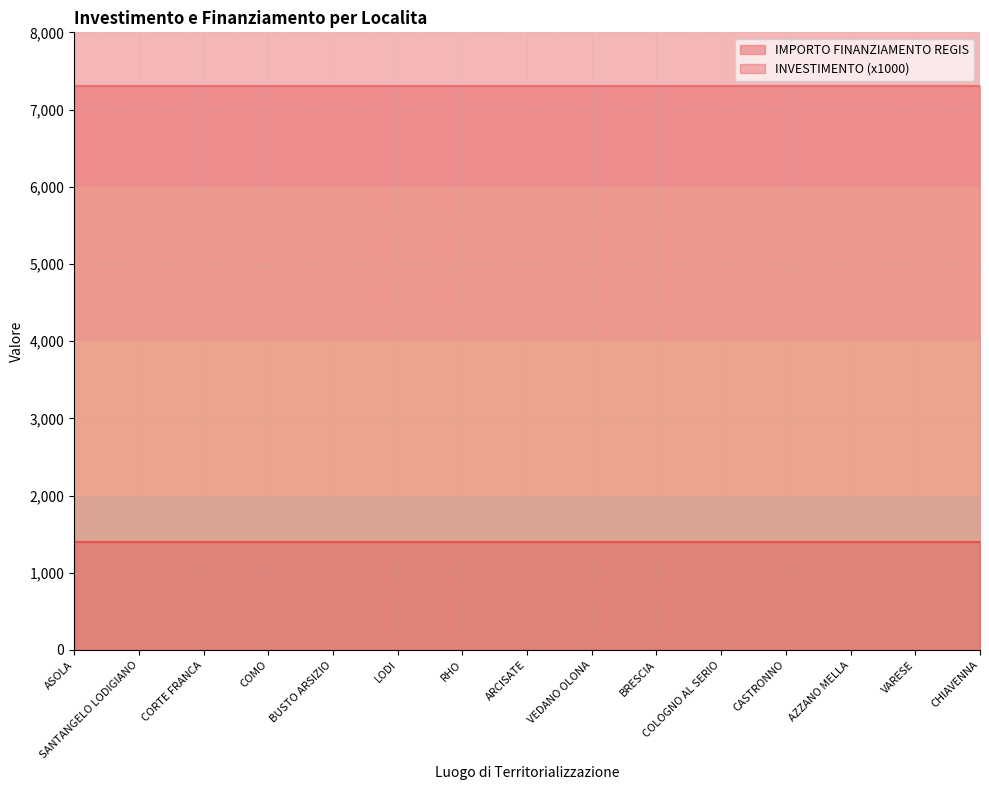

At which category is the sum across all series the highest?

ASOLA